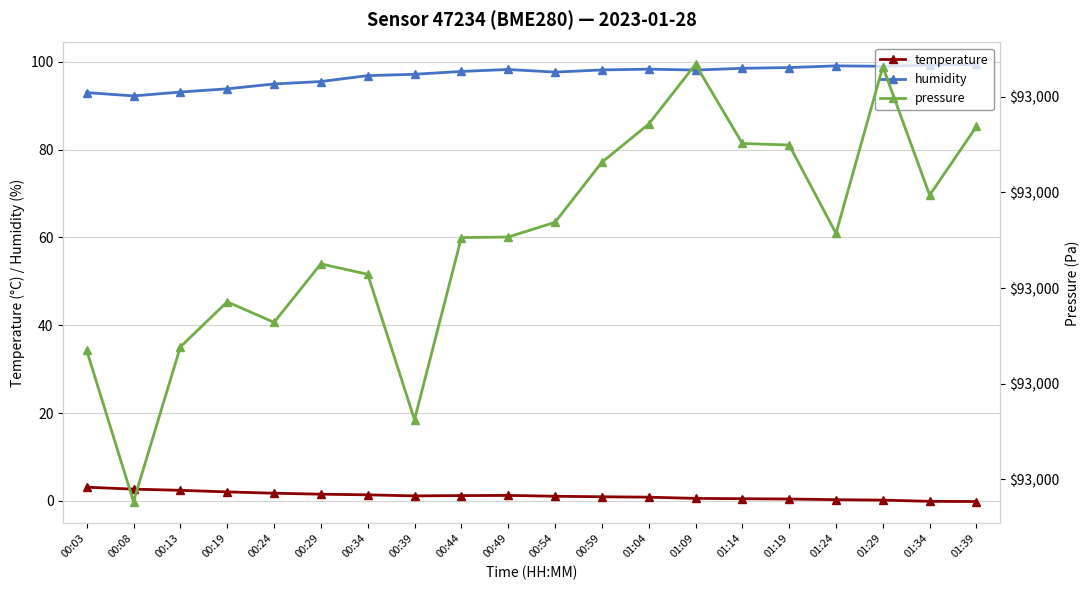

True or false: pressure and temperature cross at least once.

False